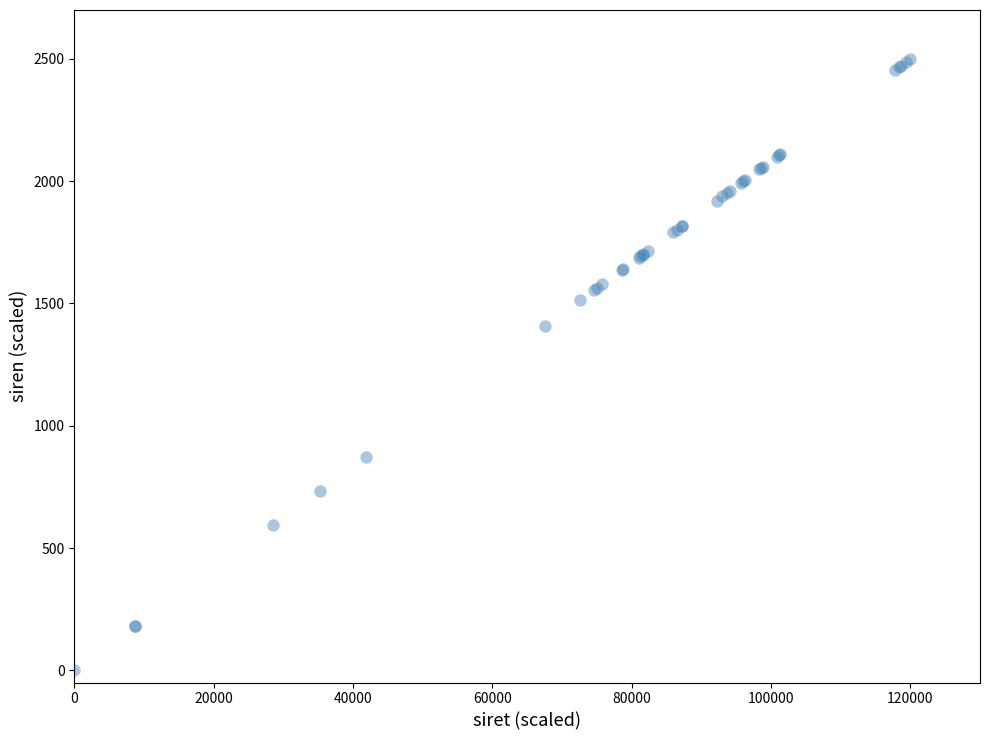

What Y value in the scatter plot is closest to 1250?

1406.2